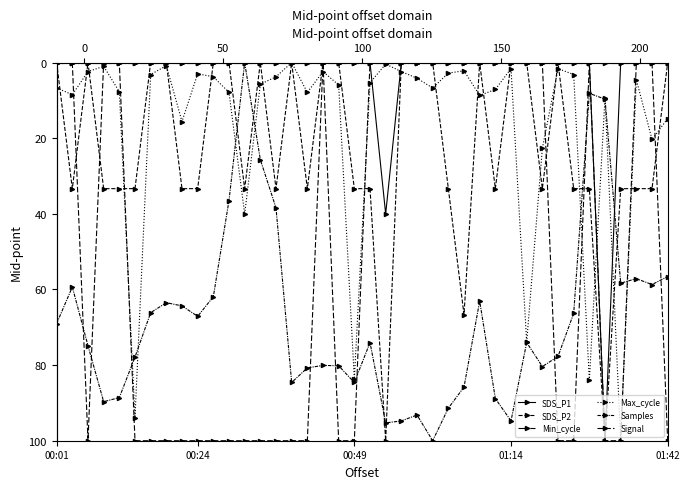

Where is Min_cycle nearest to the value 0?

00:01